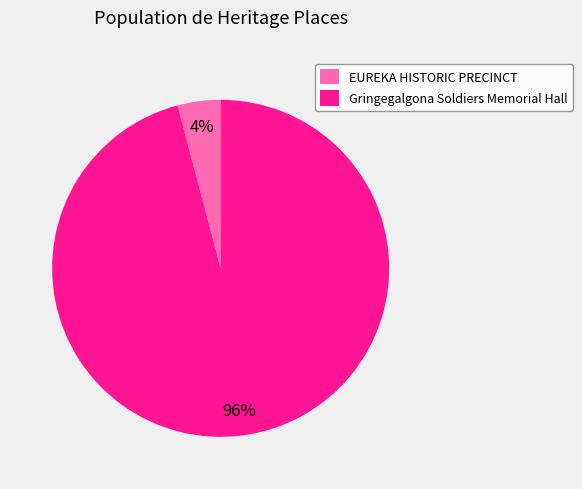

Which has a higher value, Gringegalgona Soldiers Memorial Hall or EUREKA HISTORIC PRECINCT?

Gringegalgona Soldiers Memorial Hall